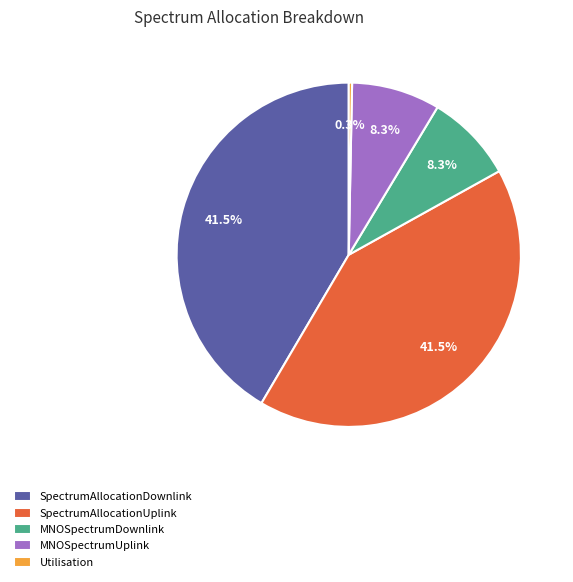

Is it true that MNOSpectrumDownlink is 8% of the pie?

True